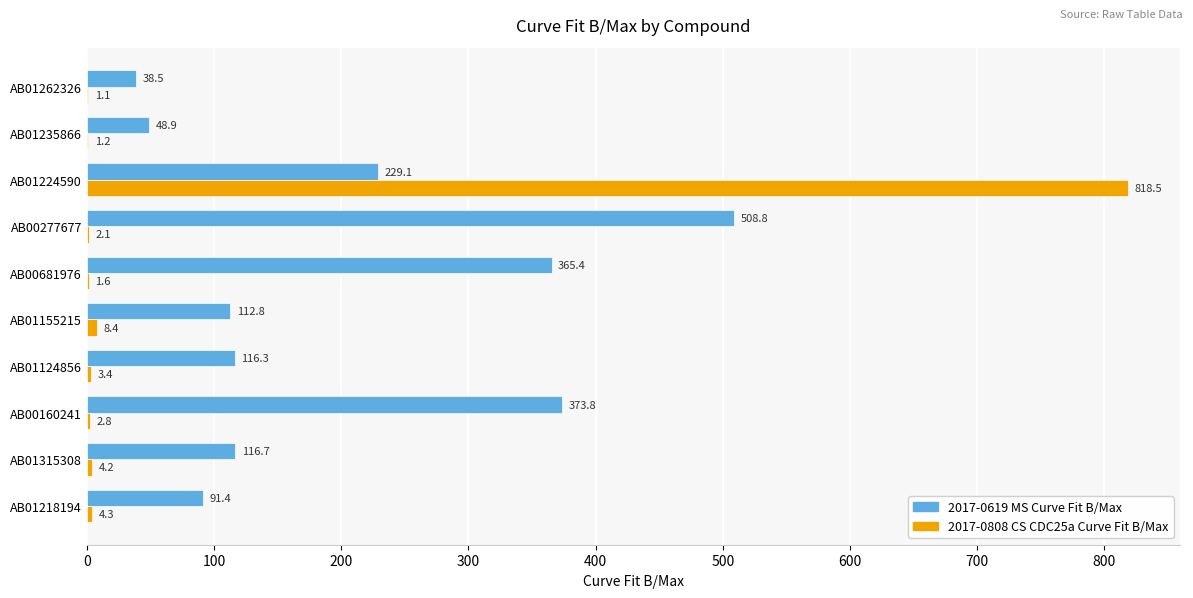

Between AB01124856 and AB01224590, which series saw the biggest shift?

2017-0808 CS CDC25a Curve Fit B/Max